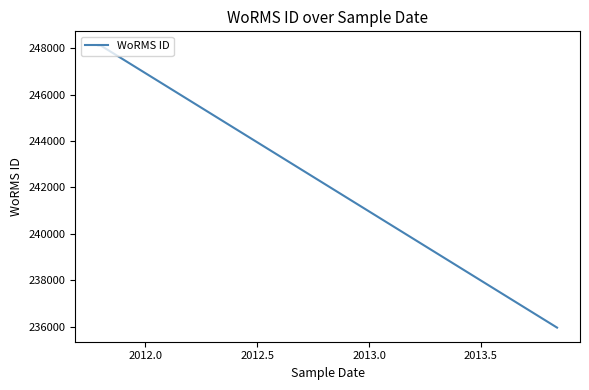

What is the difference between the maximum and minimum values?

12169